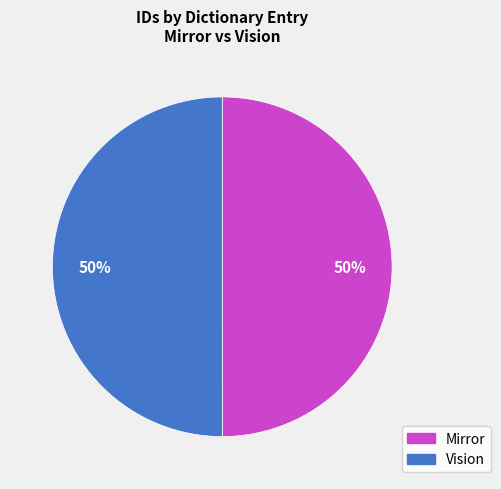

The Vision slice represents 50% of the pie. True or false?

True